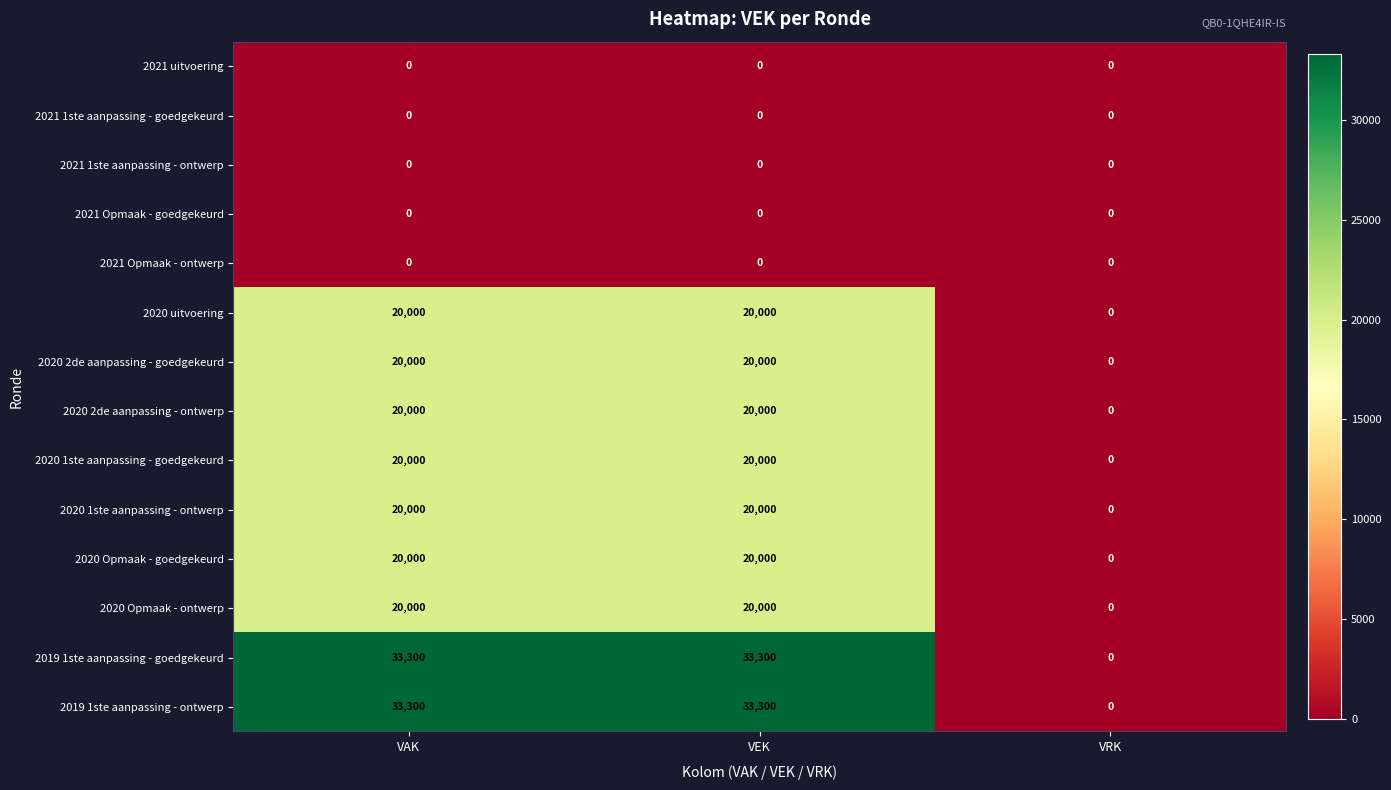

What is the total value across all series at VAK?

206600